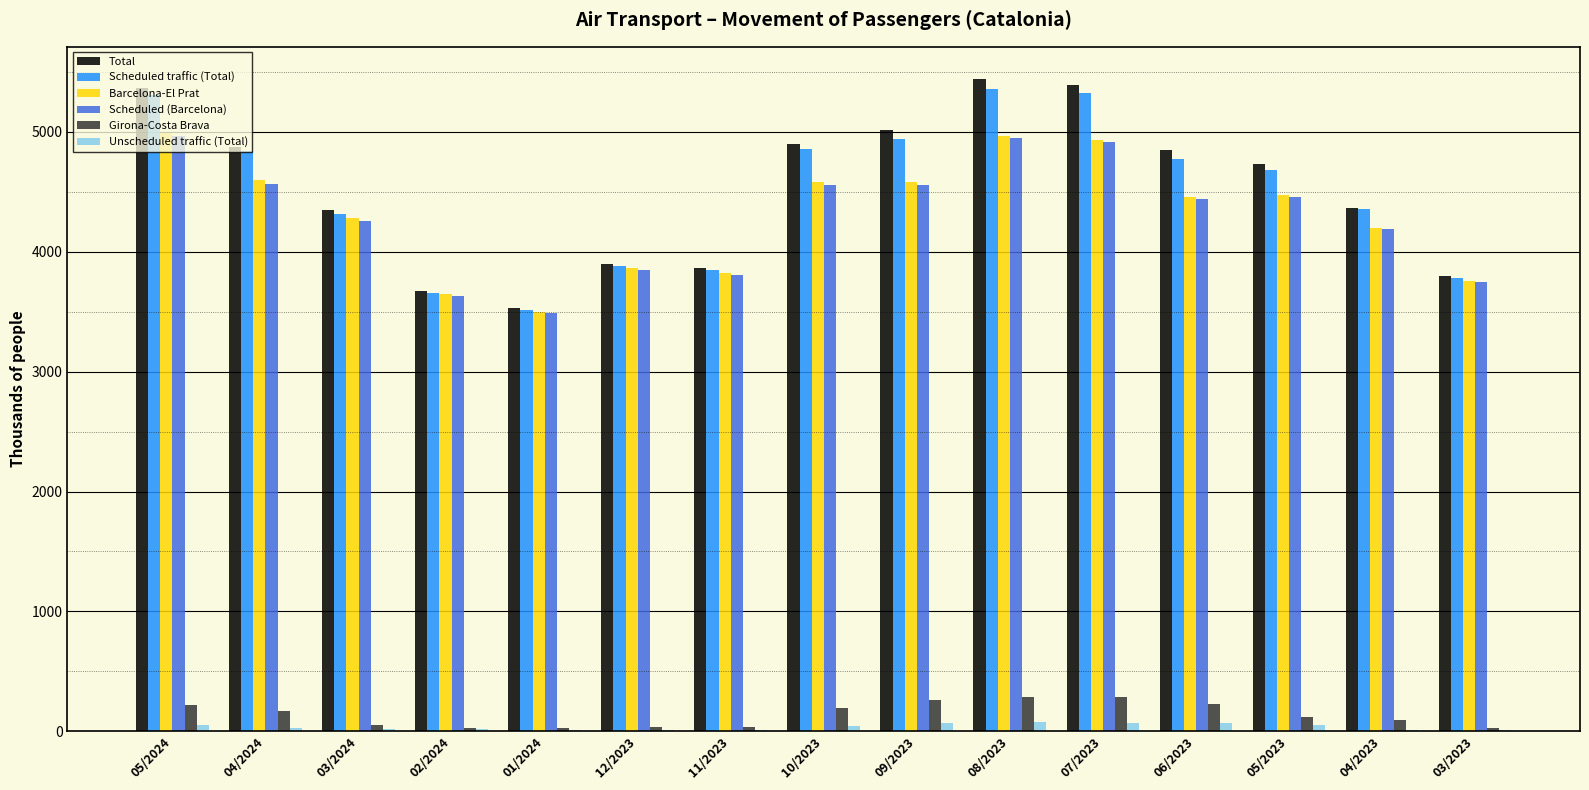

Is the value of Scheduled traffic (Total) at 05/2024 greater than the value of Scheduled (Barcelona) at 02/2024?

Yes